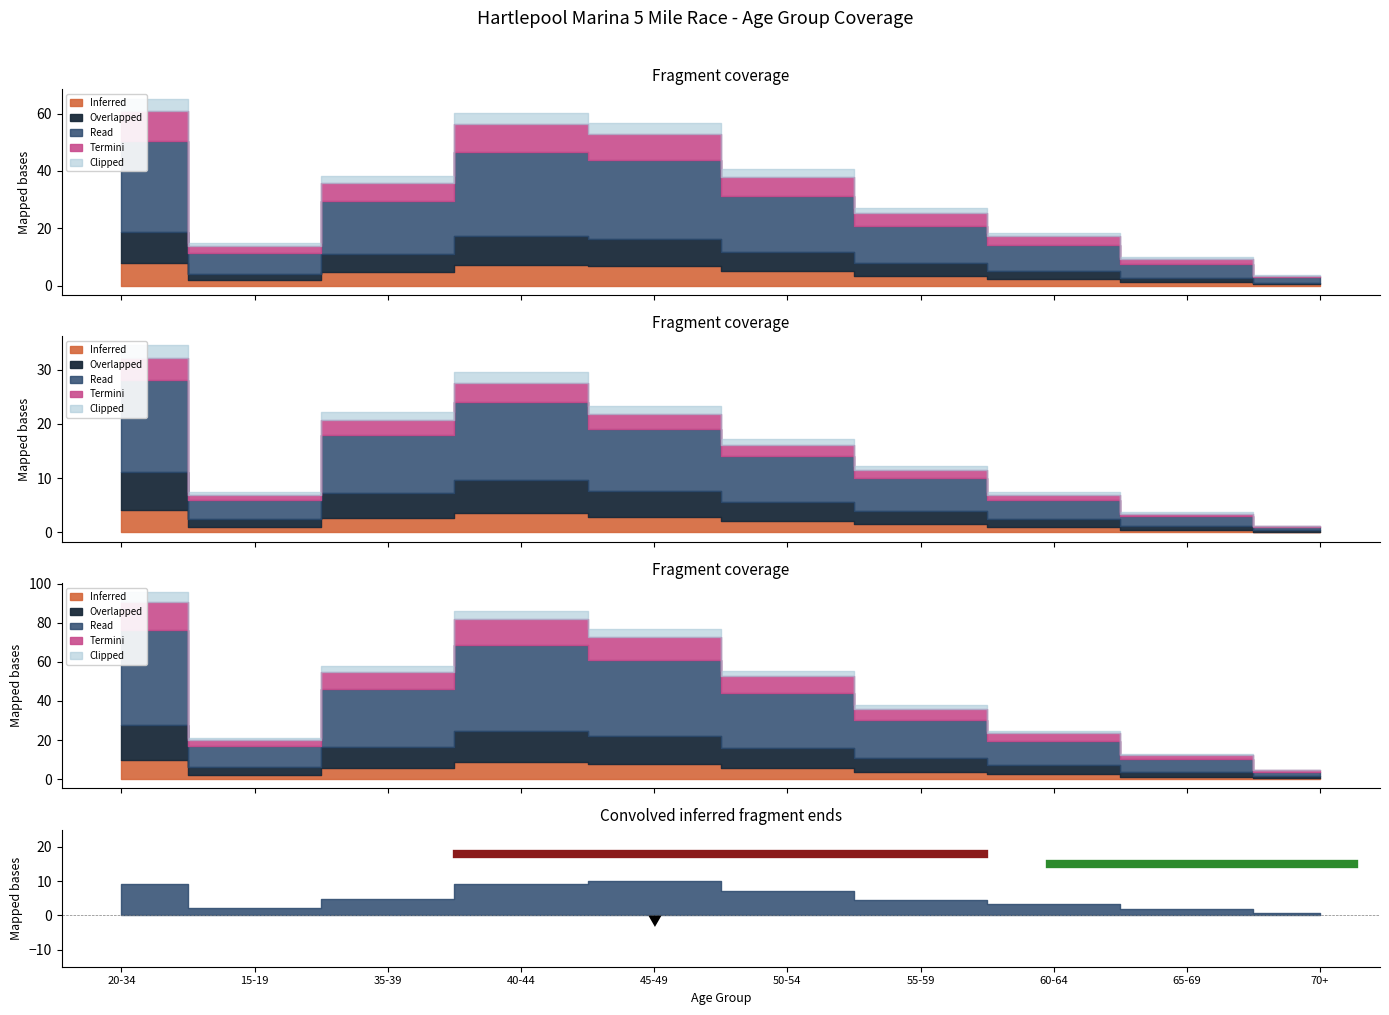

The Region A series shows 11 at 15-19. True or false?

False